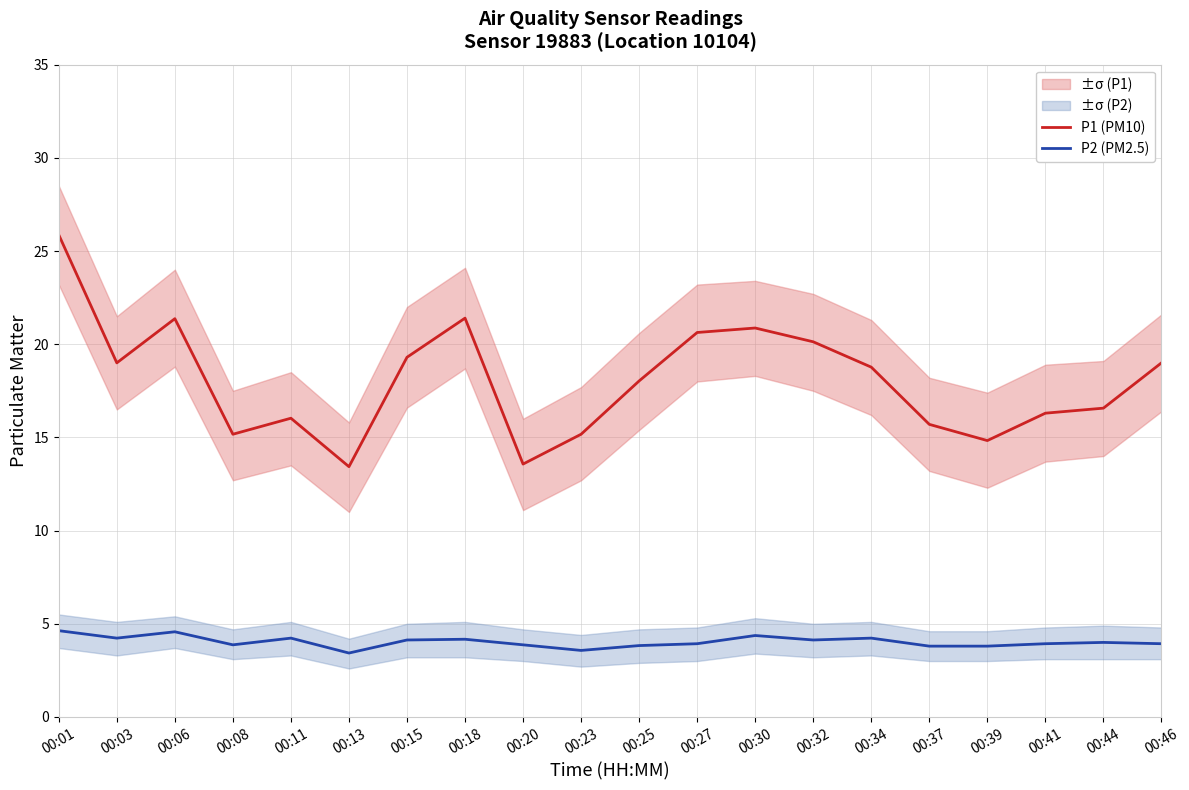

In P1 (PM10), how many points are lower than both neighbors (excluding endpoints)?

5